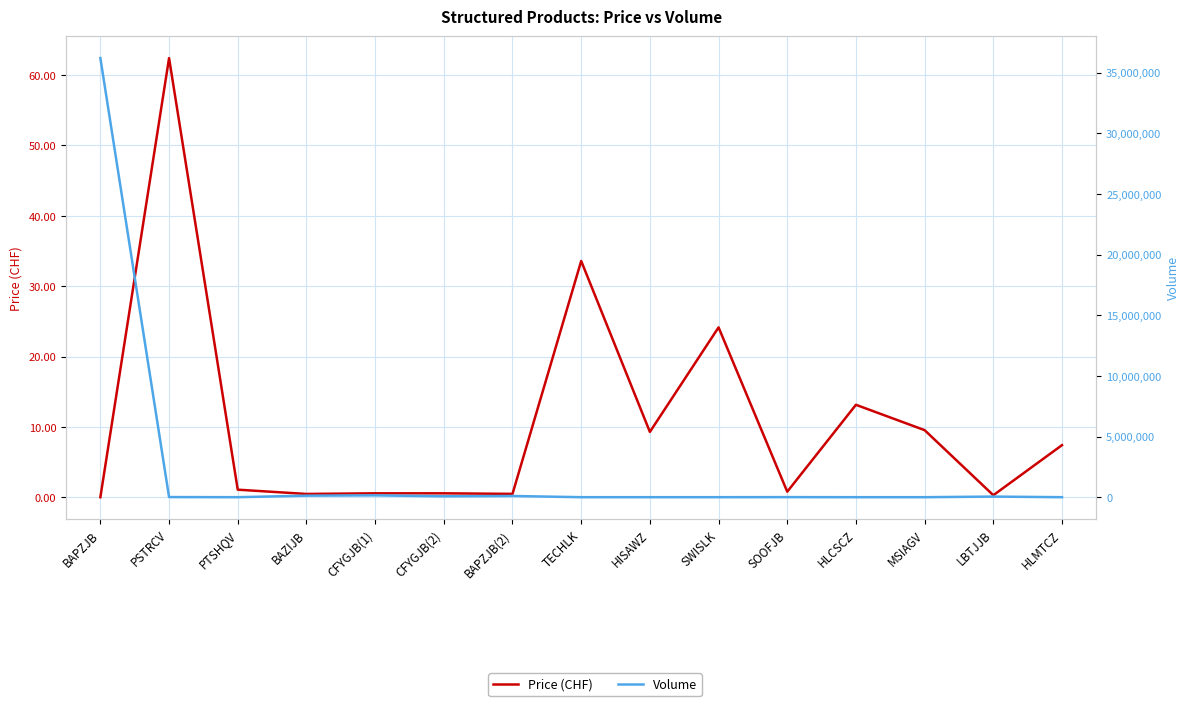

True or false: Price (CHF) and Volume cross at least once.

True